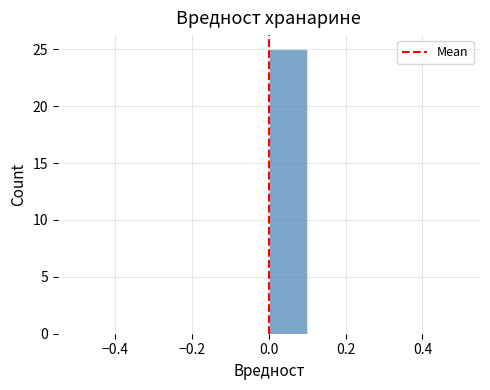

Which range on the x-axis has the tallest bar?

0.0 to 0.1